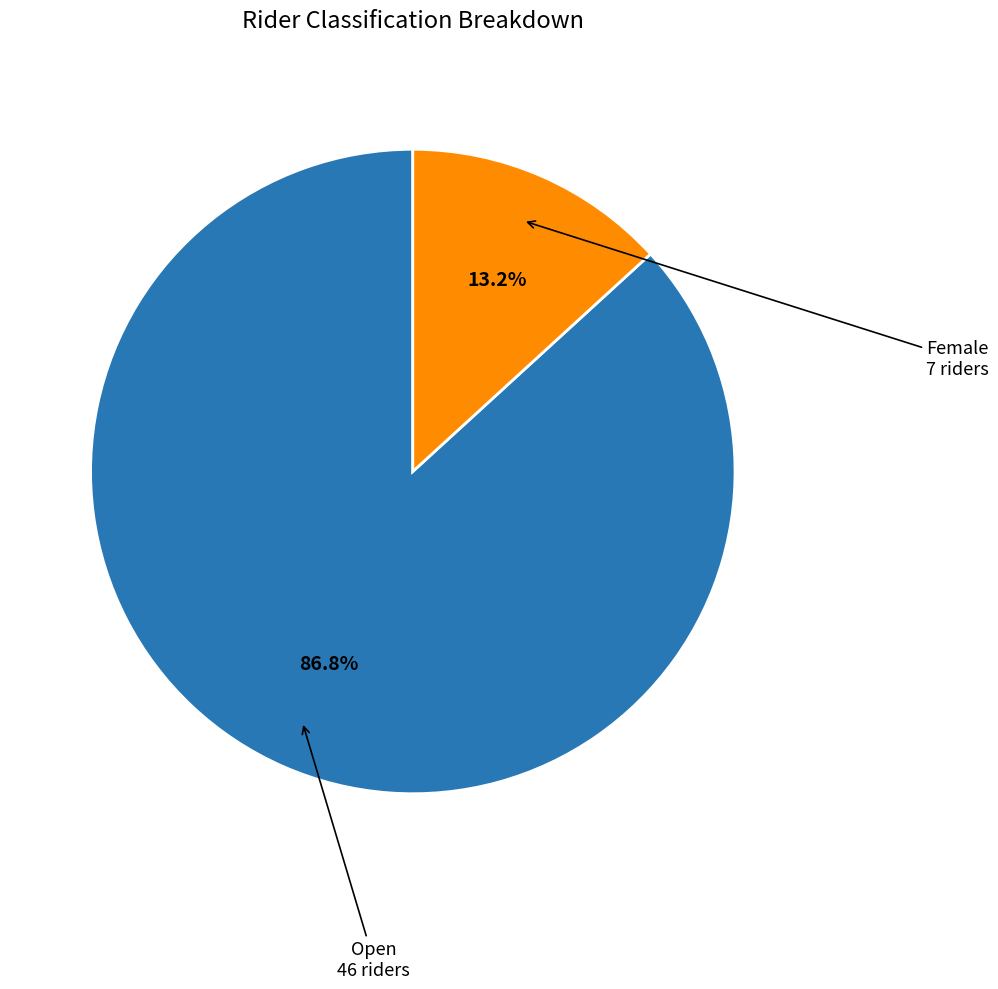

Is there any slice that represents more than half of the pie?

Yes